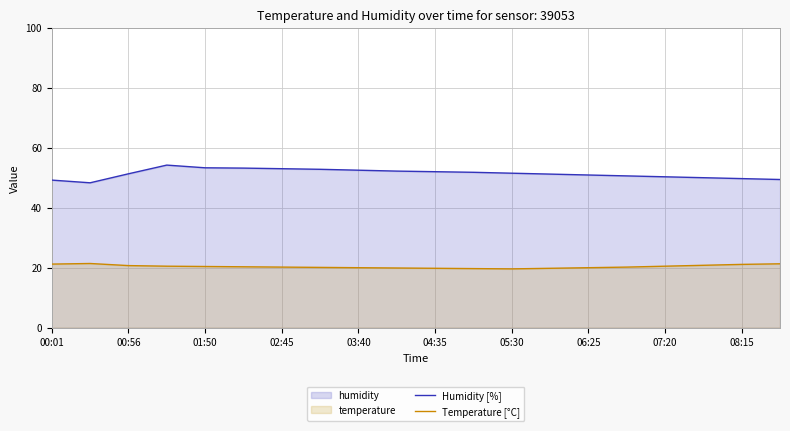

Rank the series by their average value, from lowest to highest.

Temperature [°C], Humidity [%]